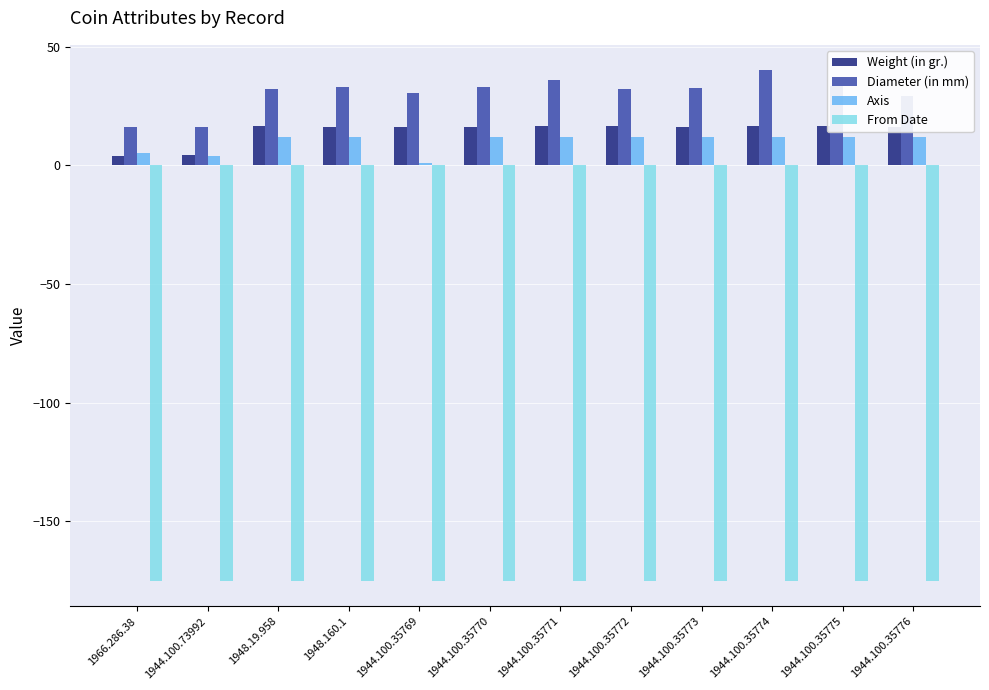

What is the value of the From Date bar at the 12th from the left?

-175.0